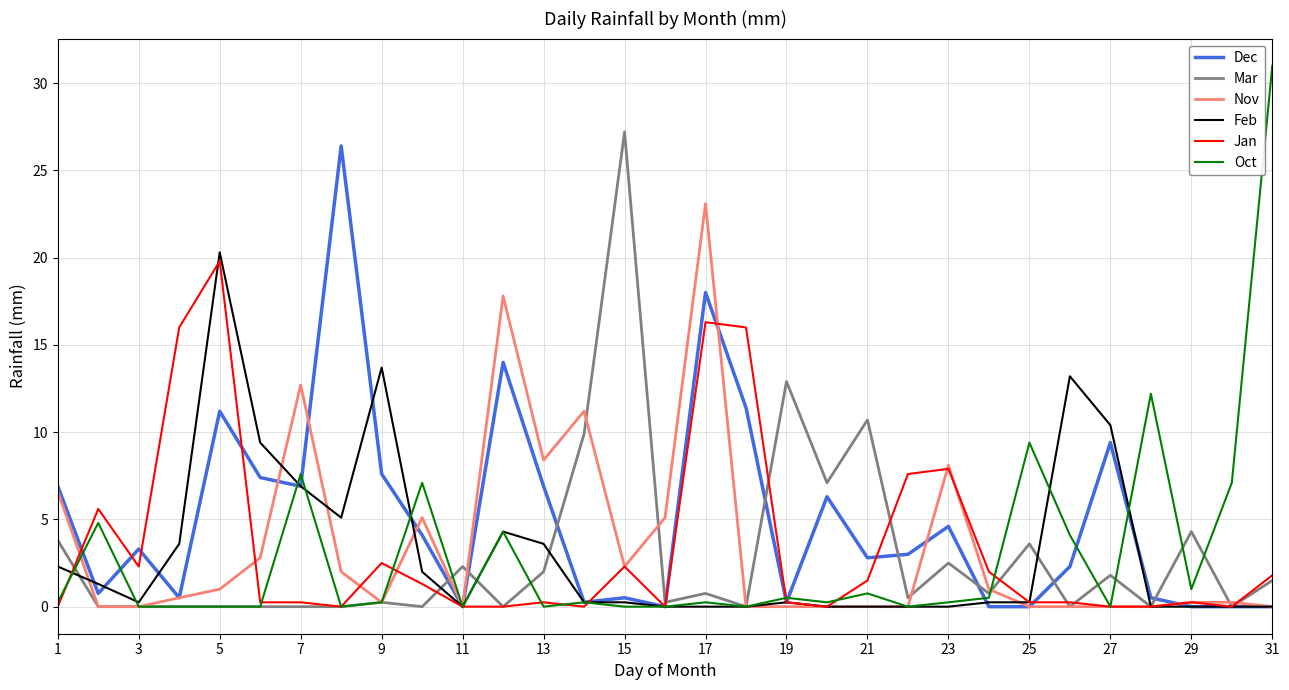

What is the maximum value for Oct?

31.0